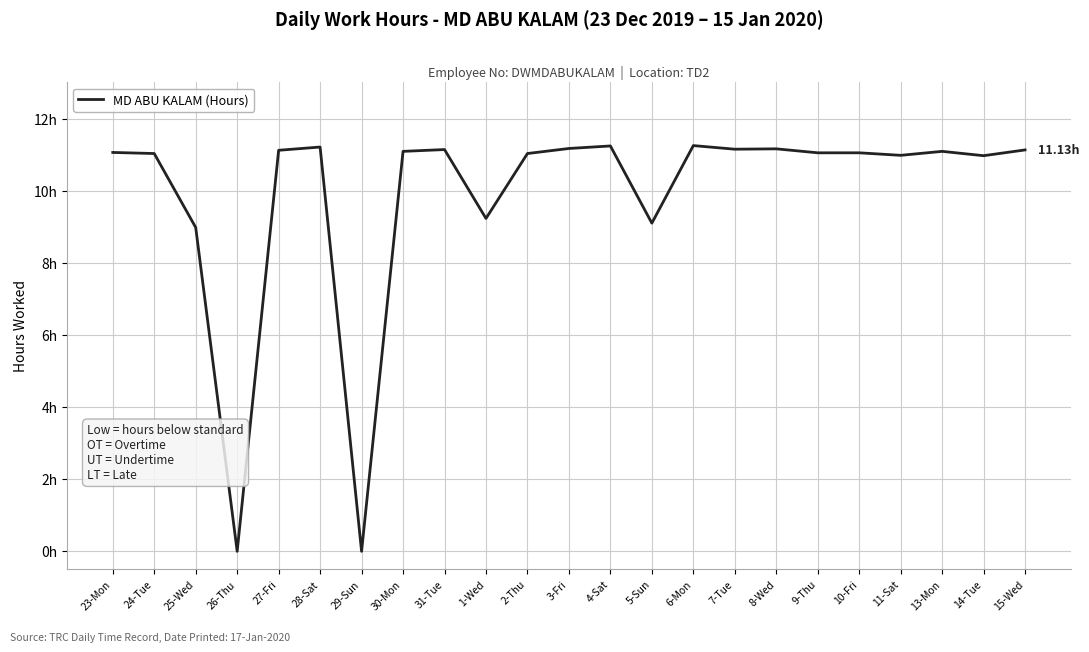

Reading right to left, extract all data points from this chart.

11.1	11.0	11.1	11.0	11.1	11.1	11.2	11.2	11.2	9.1	11.2	11.2	11.0	9.2	11.1	11.1	0.0	11.2	11.1	0.0	9.0	11.0	11.1